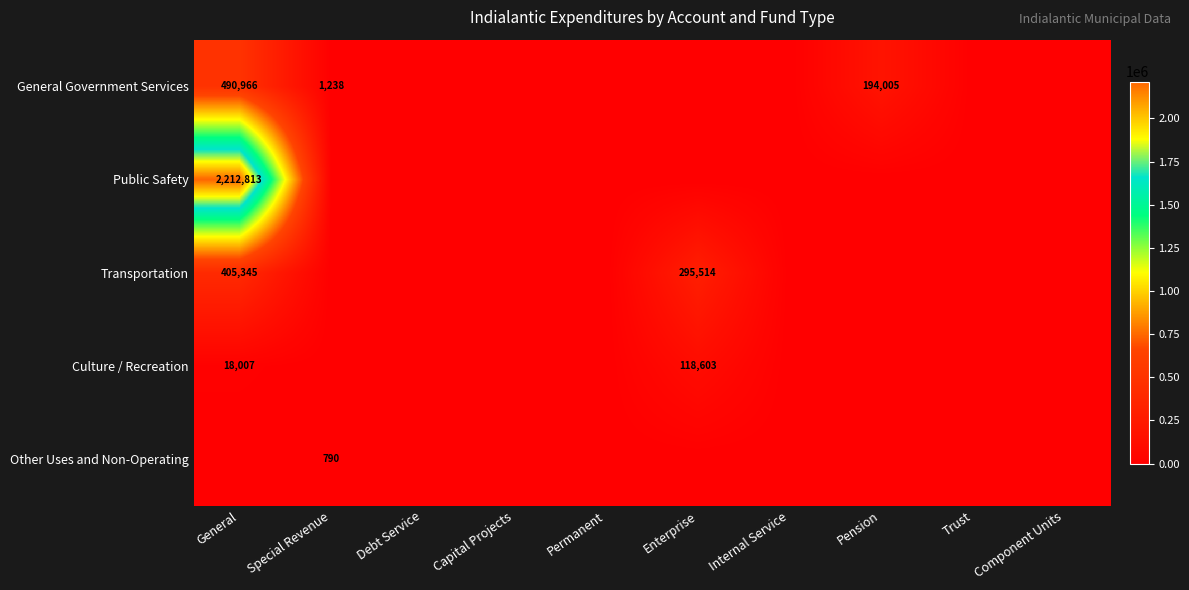

Which series has the largest total across all categories?

Public Safety